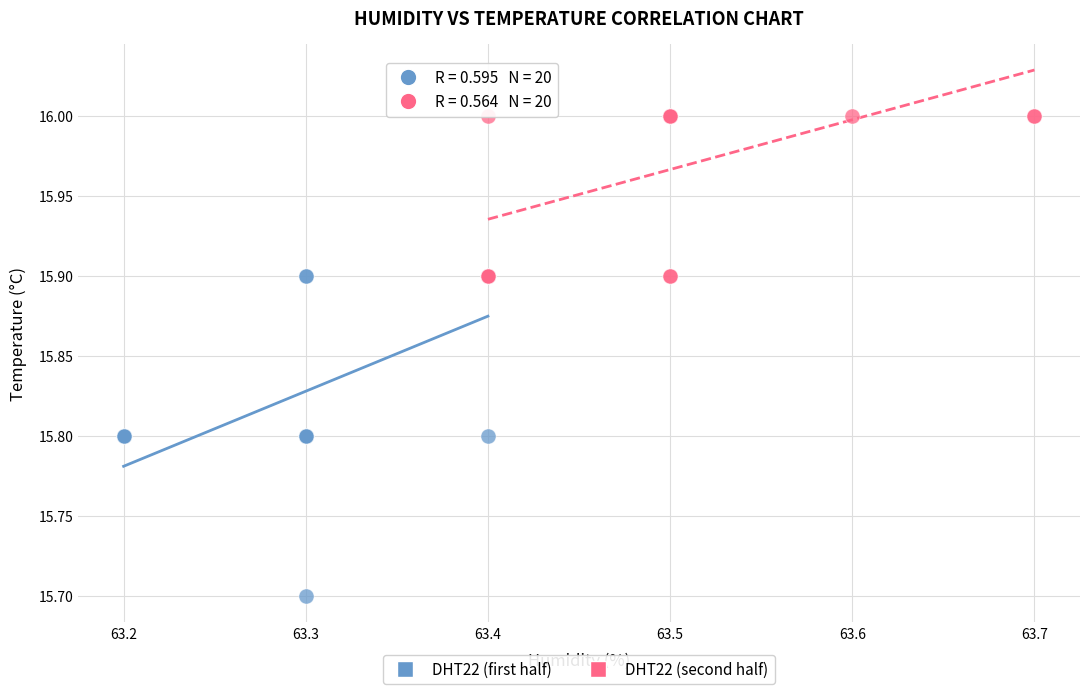

Which series contains the highest Y value?

DHT22 (second half)